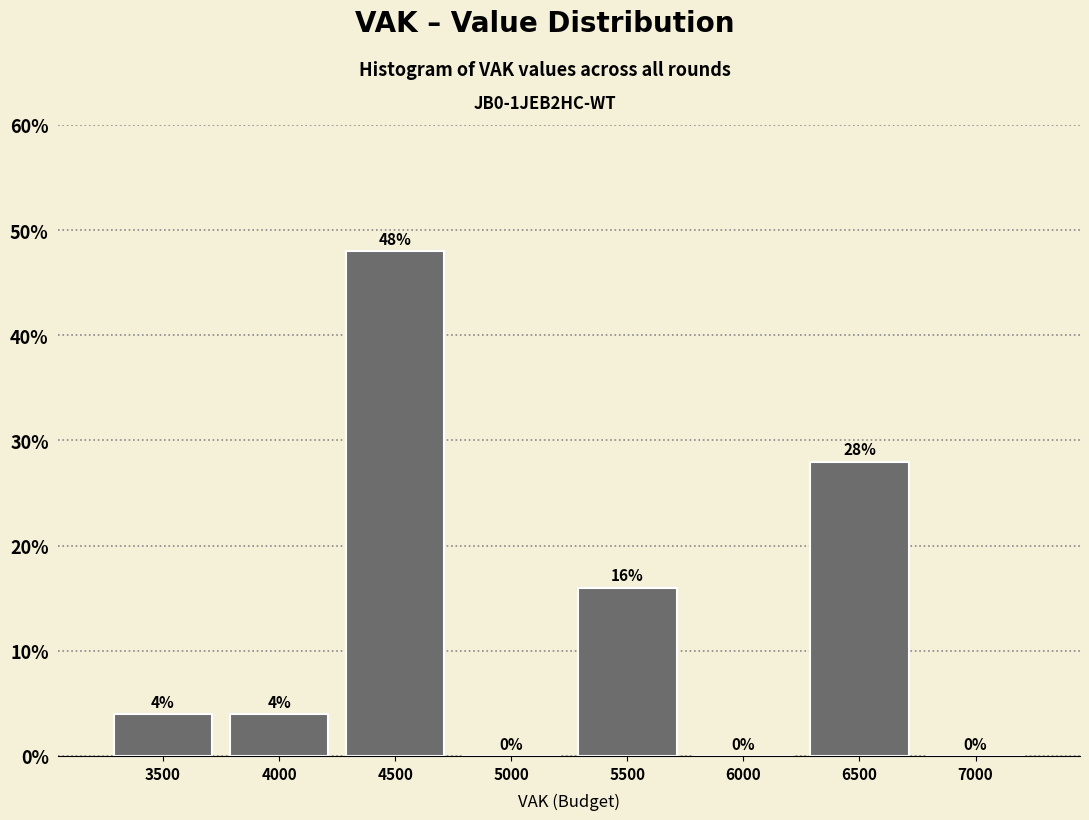

Reading left to right, transcribe all the data shown in this chart.

3500=4.0	4000=4.0	4500=48.0	5000=0.0	5500=16.0	6000=0.0	6500=28.0	7000=0.0